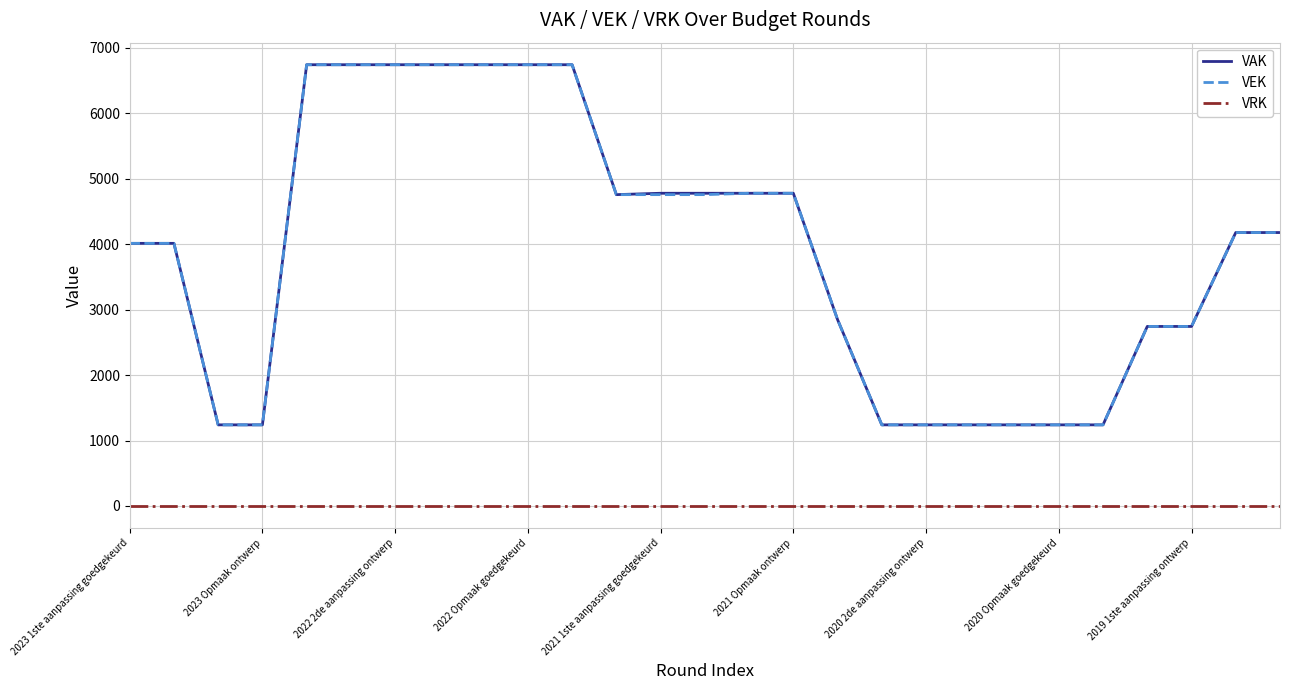

What is the lowest value of the VAK series?

1239